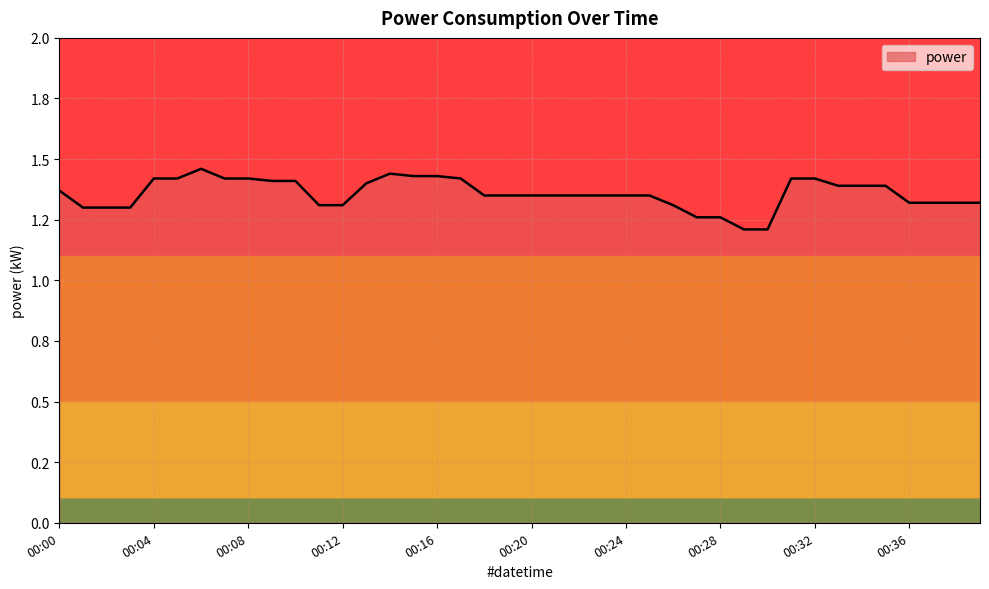

Does the chart have visible grid lines?

Yes